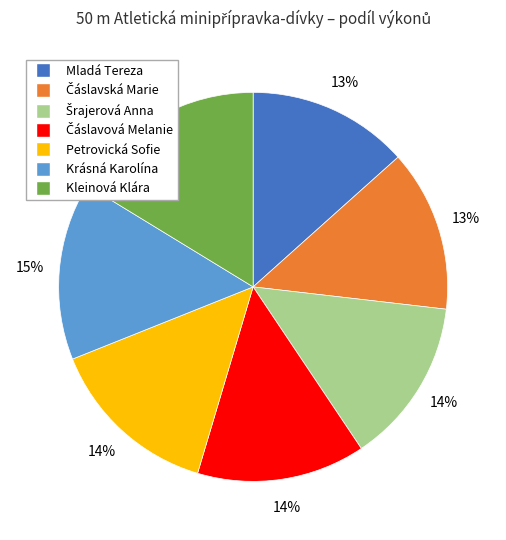

What is the largest slice in the pie chart?

Kleinová Klára